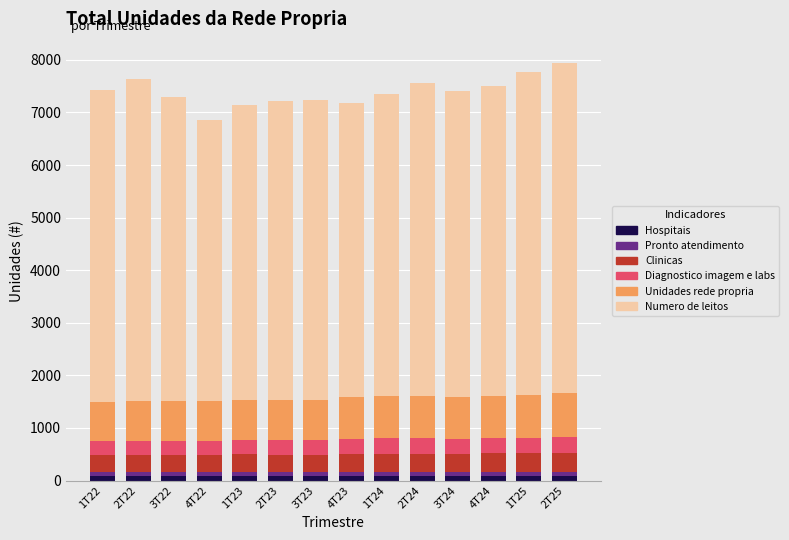

How many bars are there in total?

14